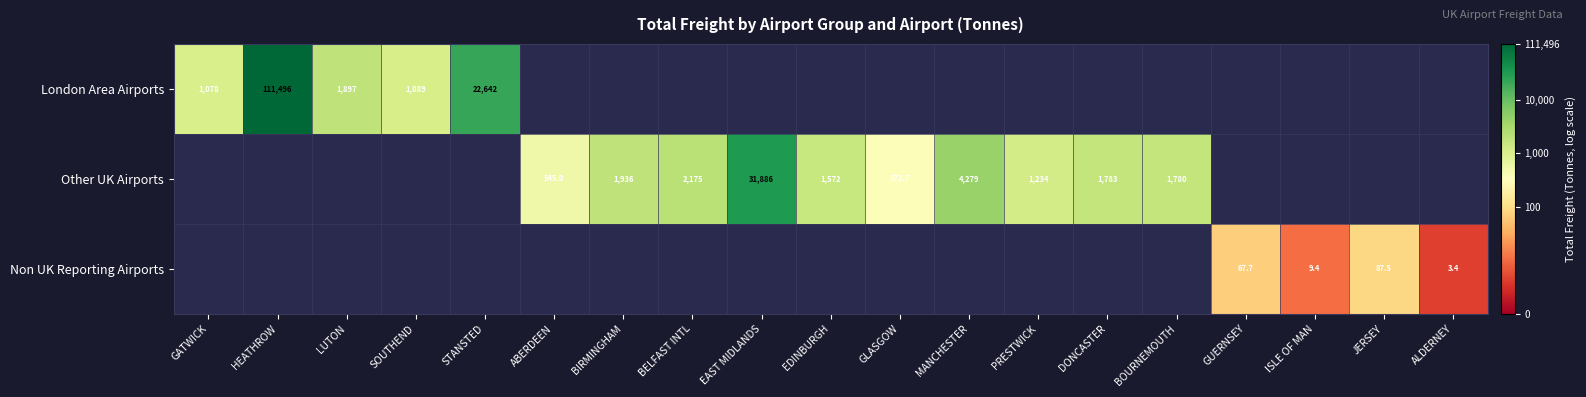

How many categories are shown in the chart?

19